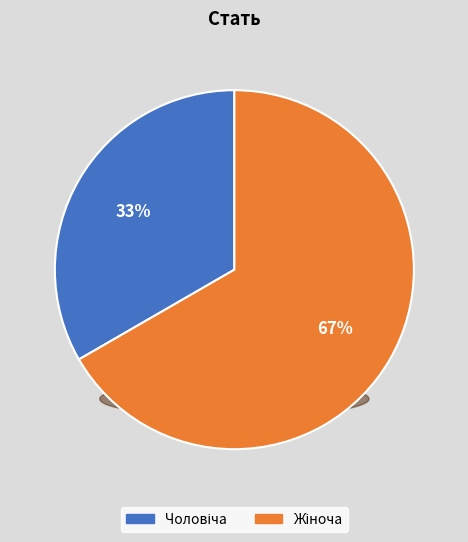

What is the smallest slice in the pie chart?

Чоловіча